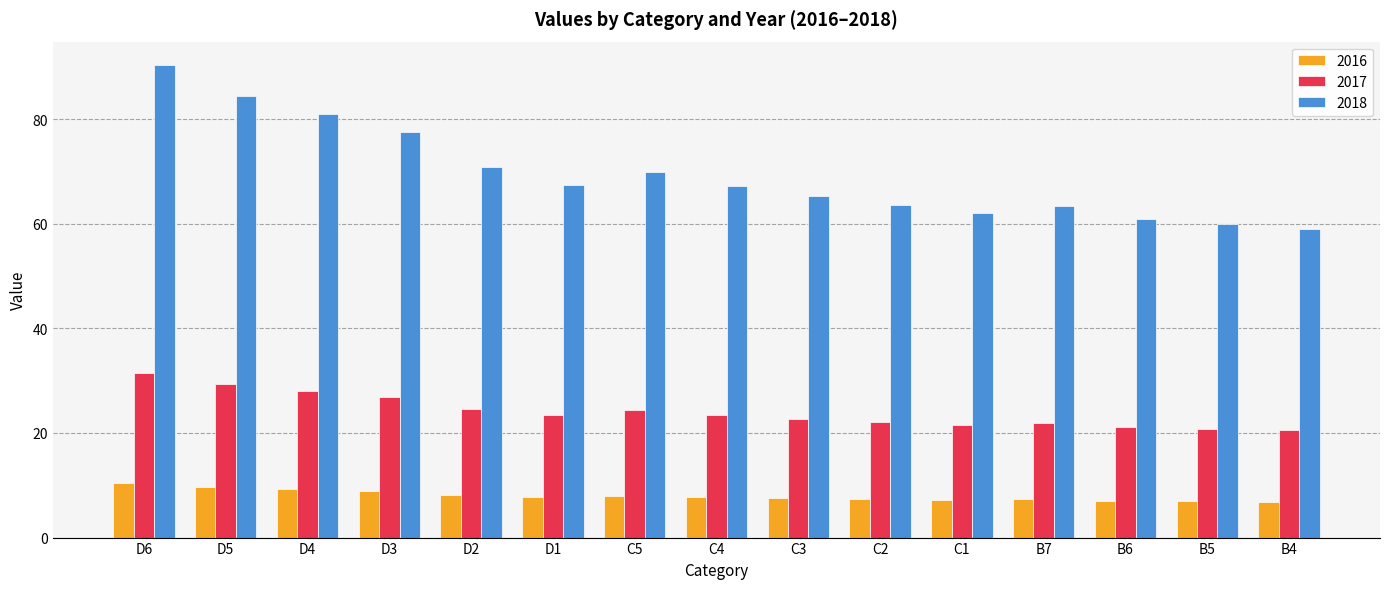

What is the minimum value shown in the chart?

6.8